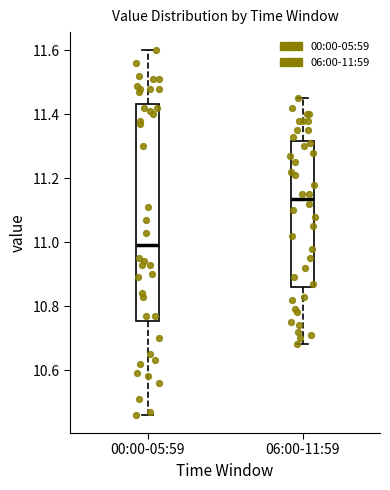

Which box's median line is the highest?

06:00-11:59